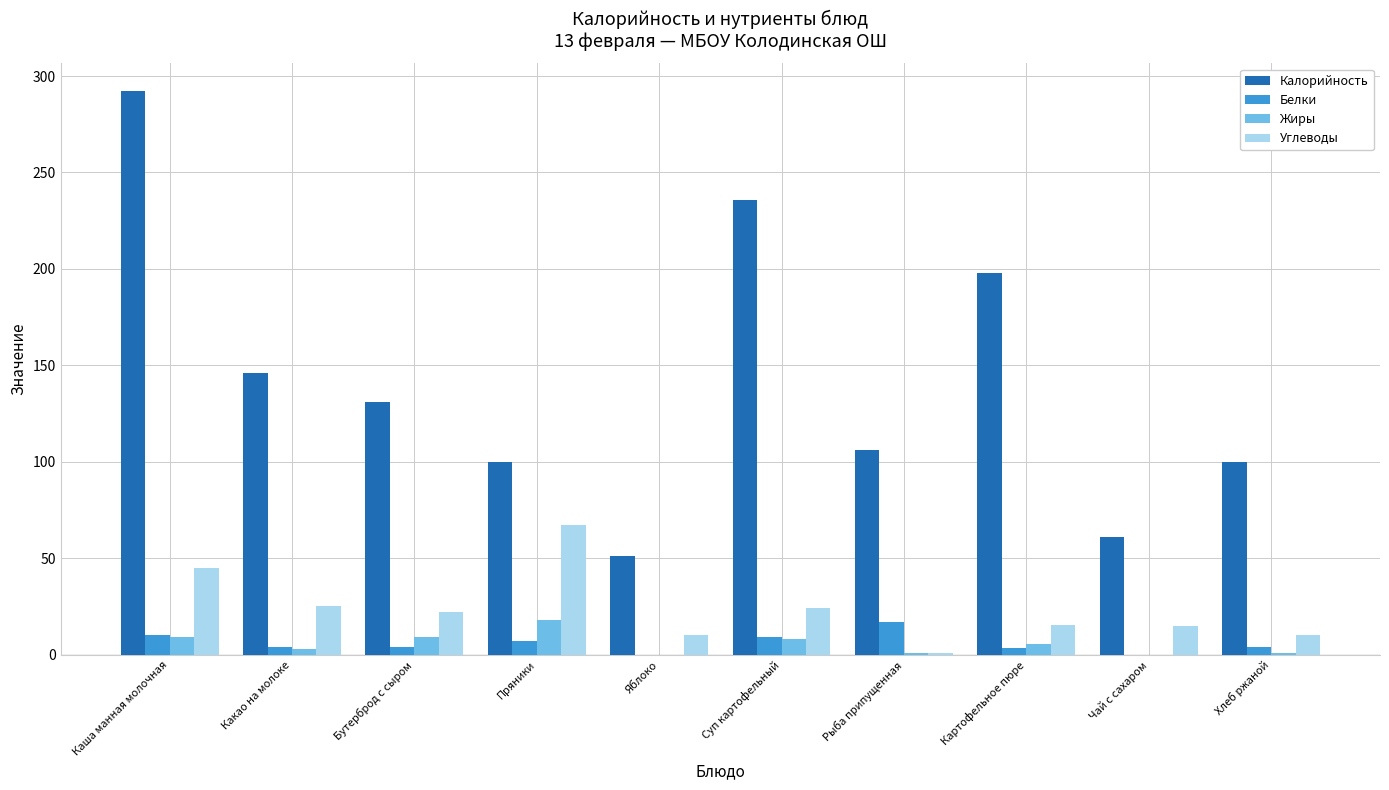

The value of Калорийность at Бутерброд с сыром is 53.0. True or false?

False